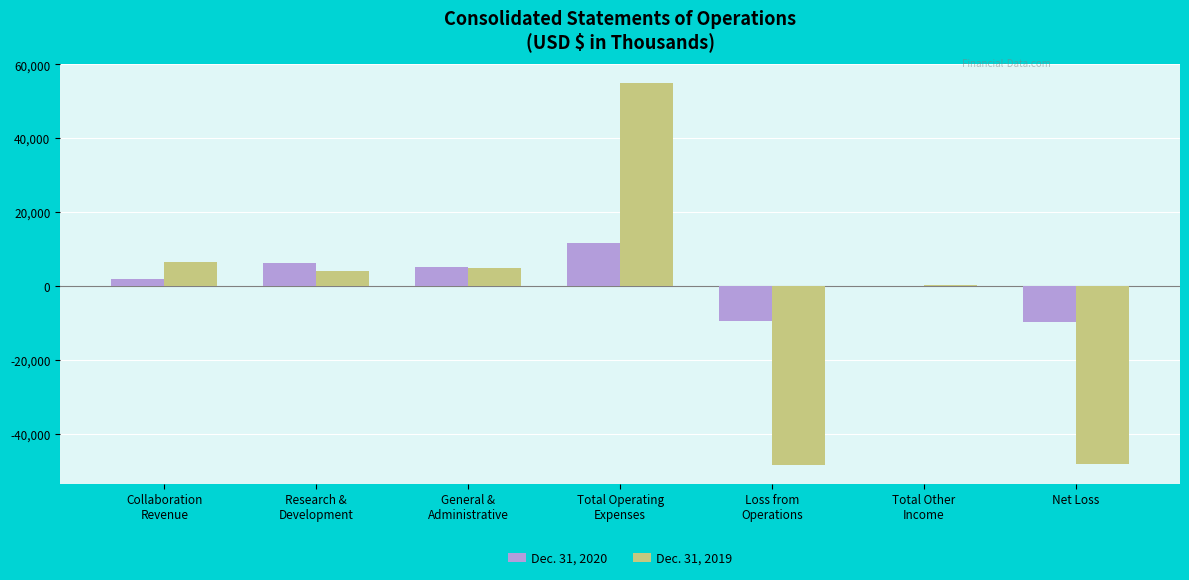

What is the sum of all Dec. 31, 2019 values?

-25937